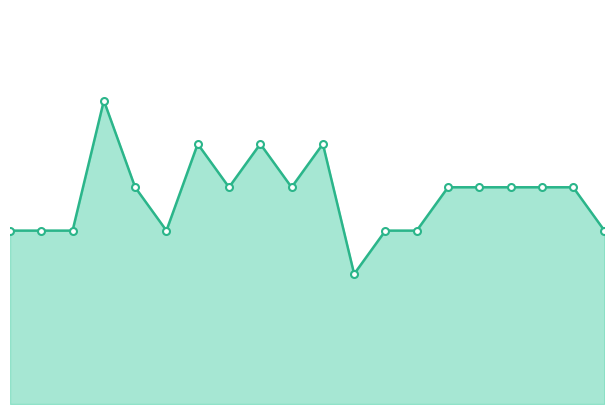

How many lines are shown in the chart?

1